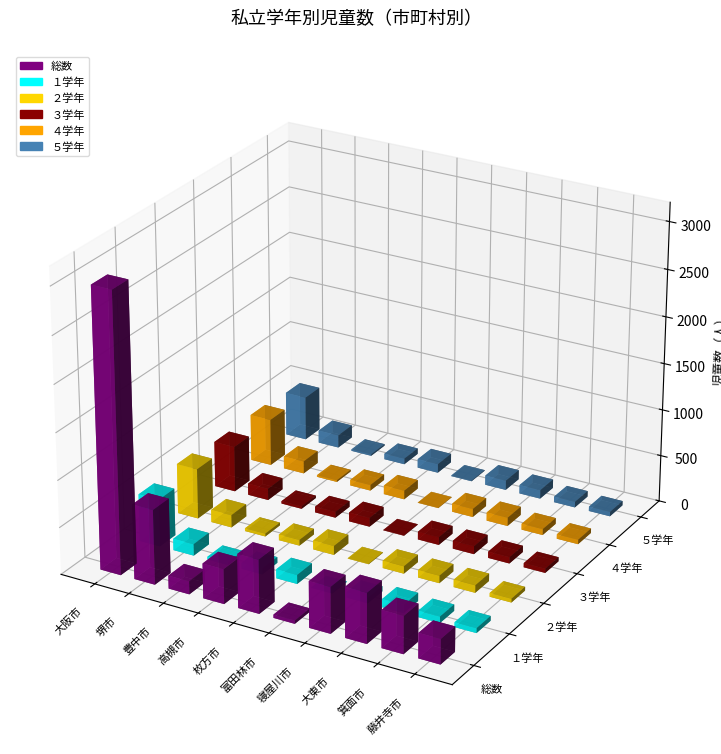

Which series has the largest total across all categories?

総数